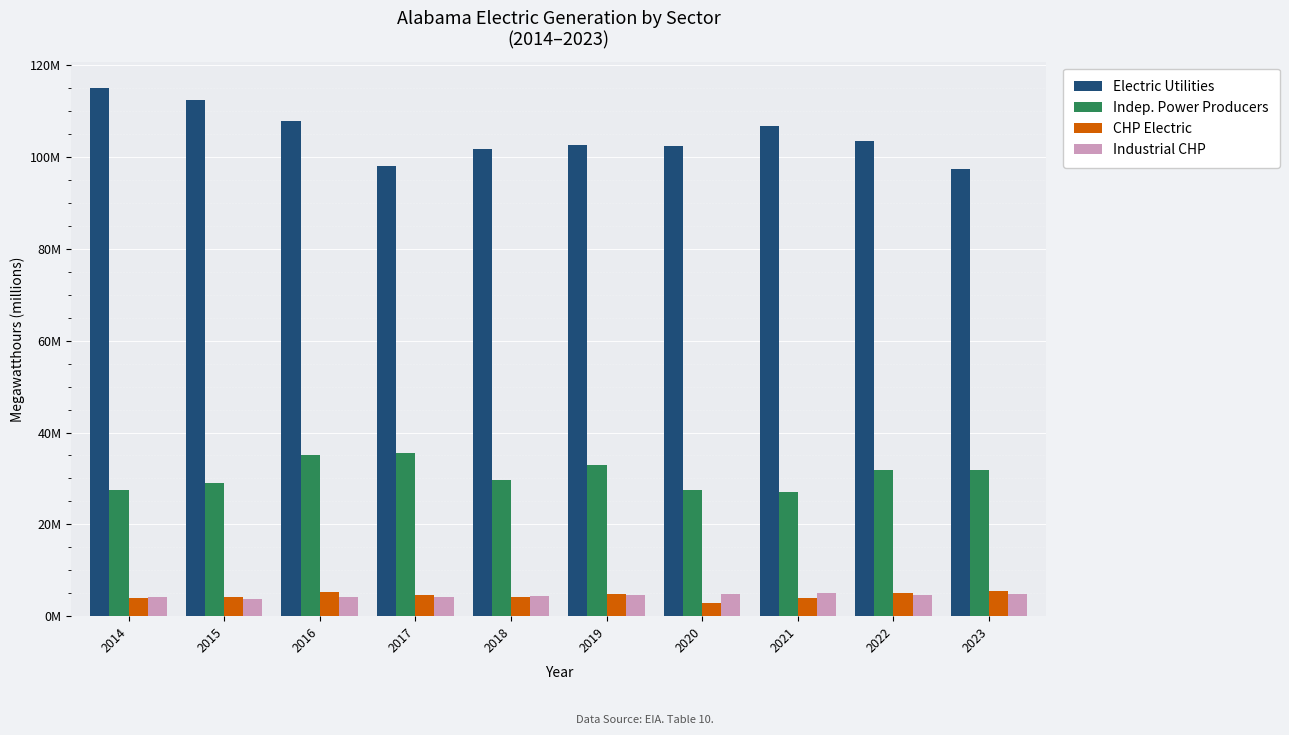

Where is Industrial CHP nearest to the value 4?

2014